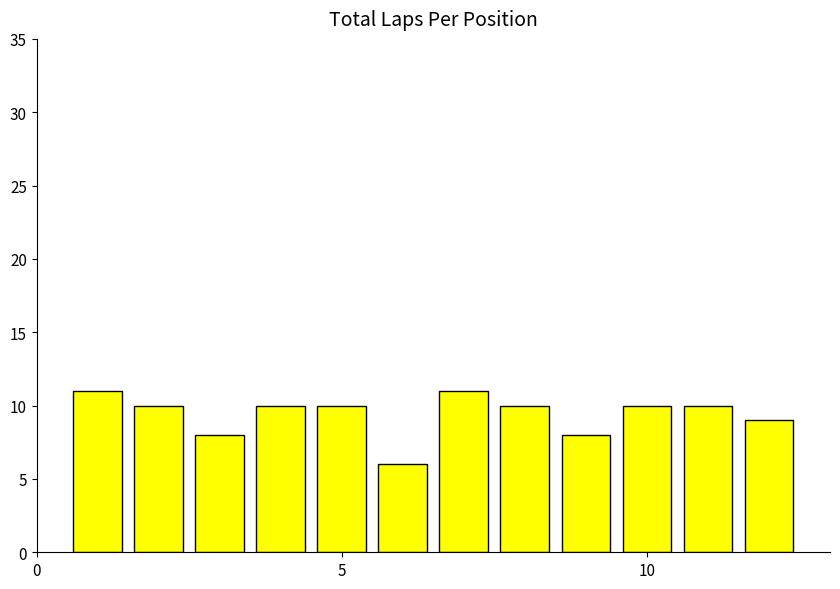

What is the minimum value shown in the chart?

6